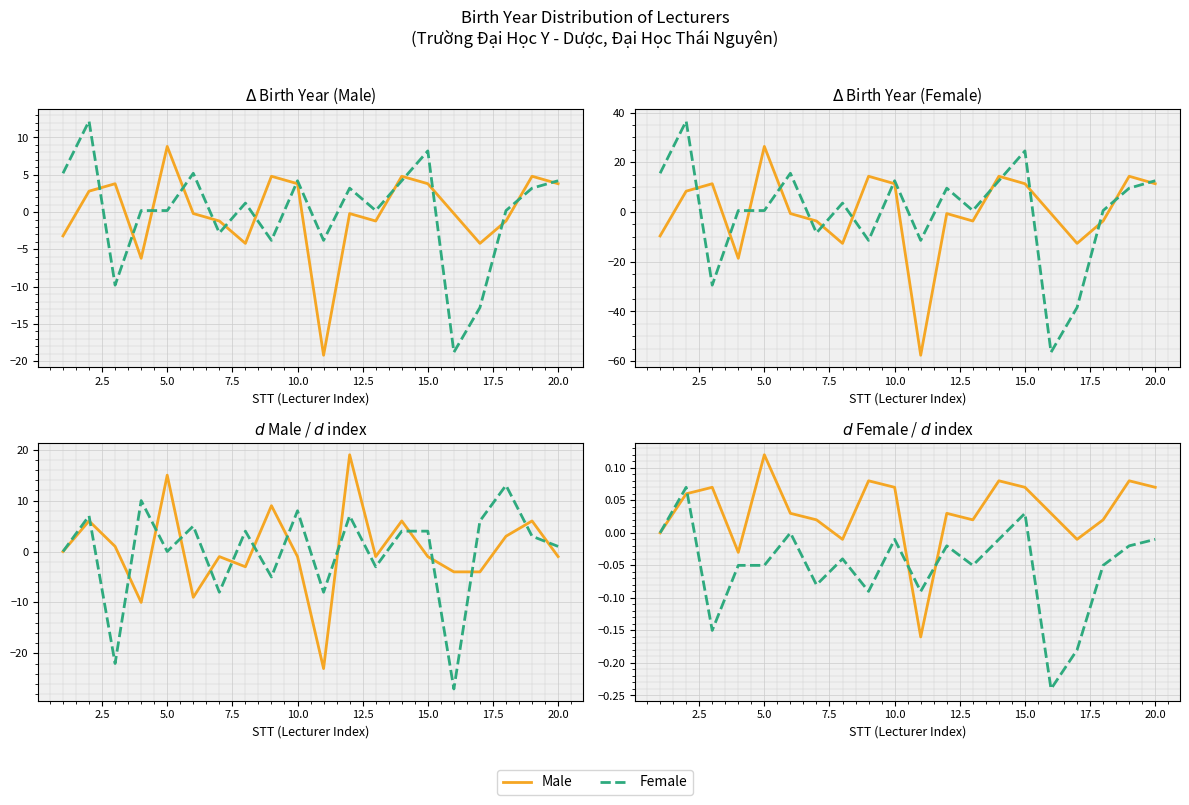

True or false: Male and Female intersect in this chart.

True